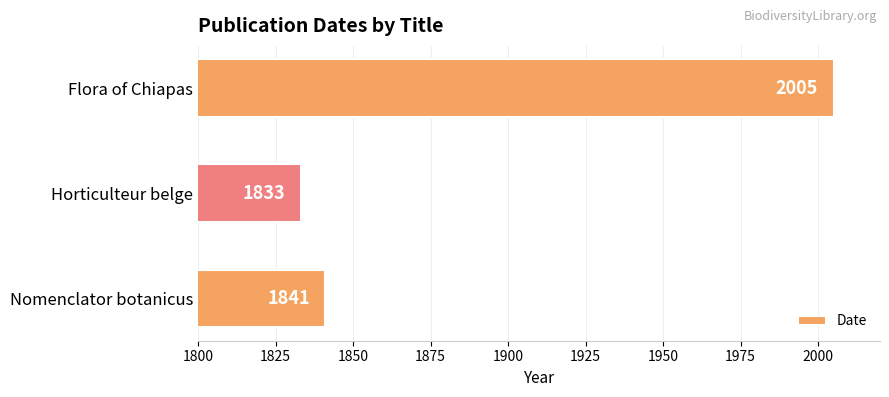

At which label is the value closest to 1919?

Nomenclator botanicus